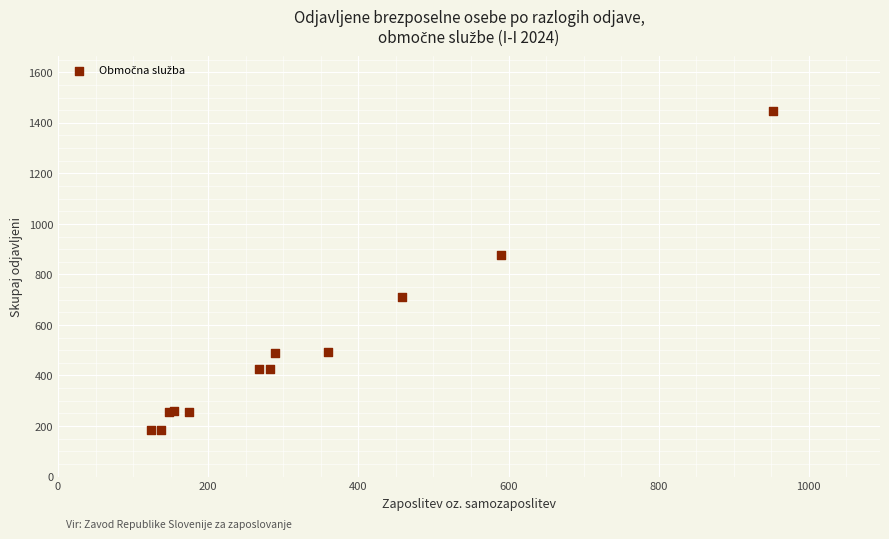

What Y value in the scatter plot is closest to 816?

878